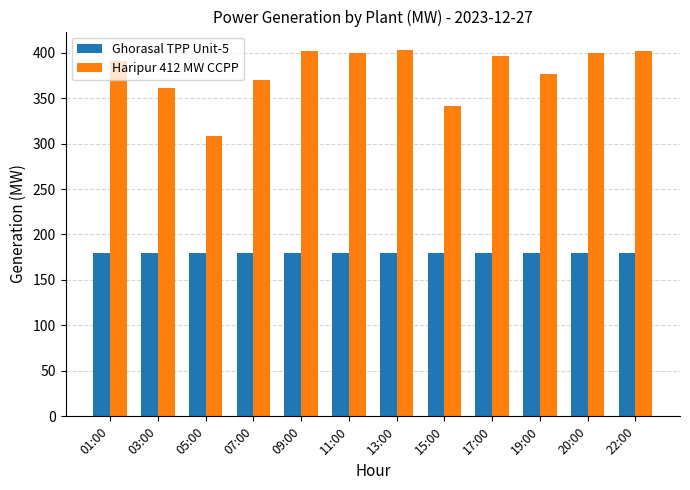

How many groups of bars are there?

12